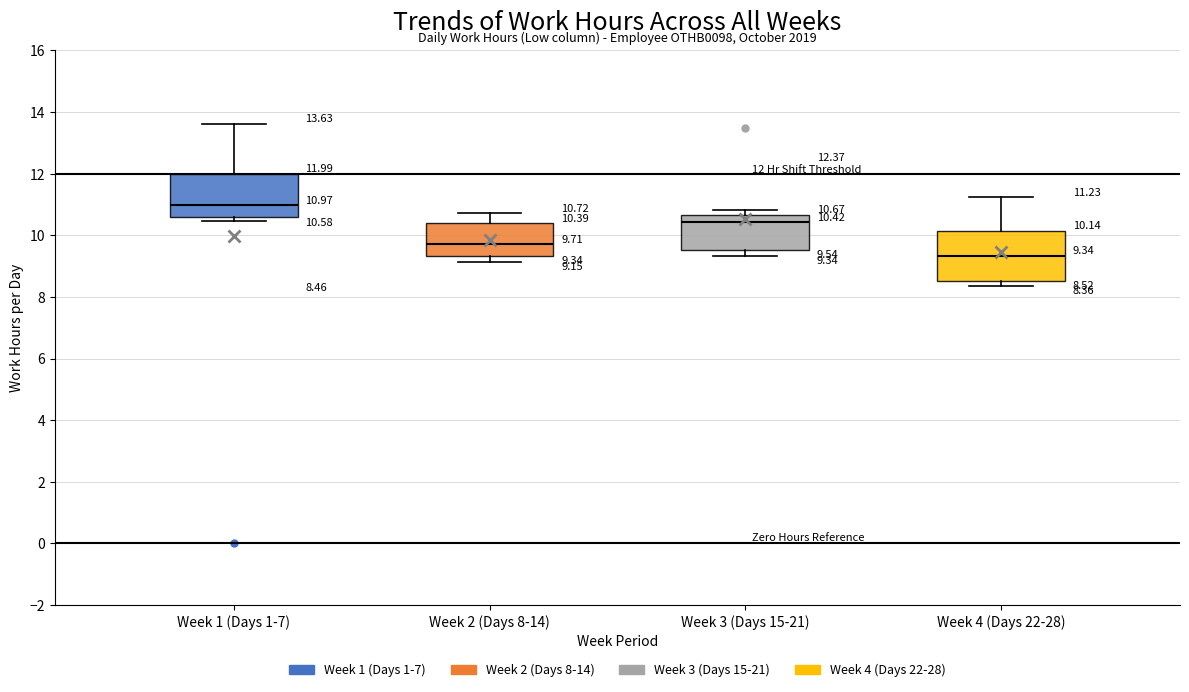

Which box is the tallest, from its lower edge to its upper edge?

Week 4 (Days 22-28)